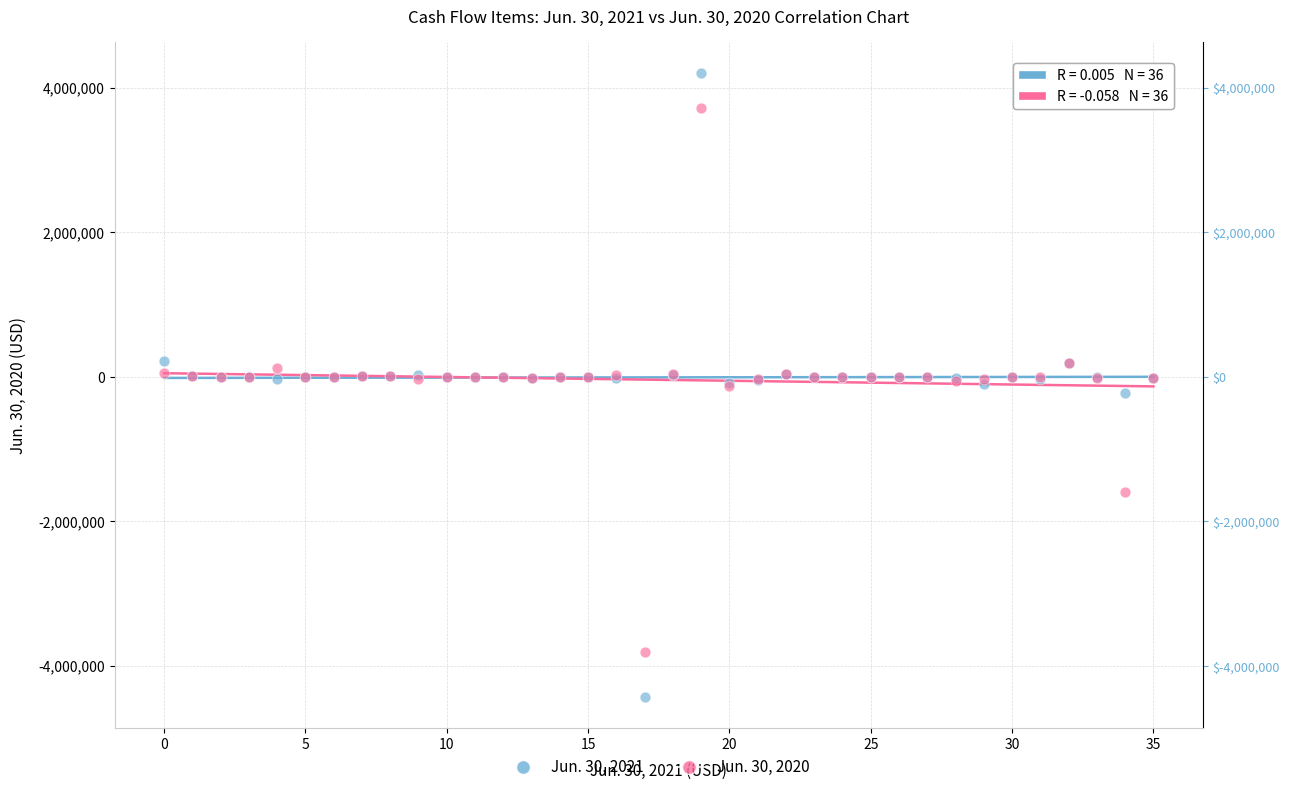

Which series contains the highest Y value?

Jun. 30, 2021